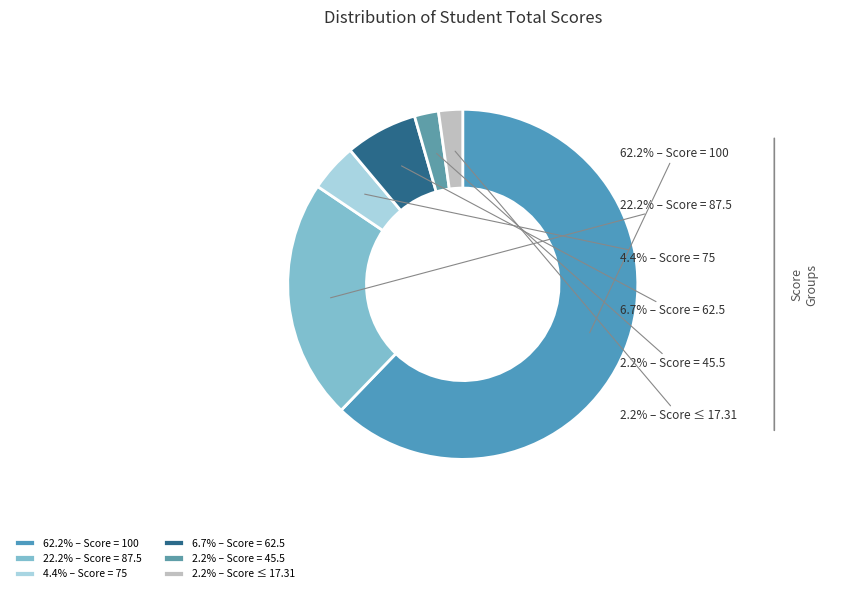

What is the ratio of the value at 62.2% – Score = 100 to the value at 6.7% – Score = 62.5?

9.3